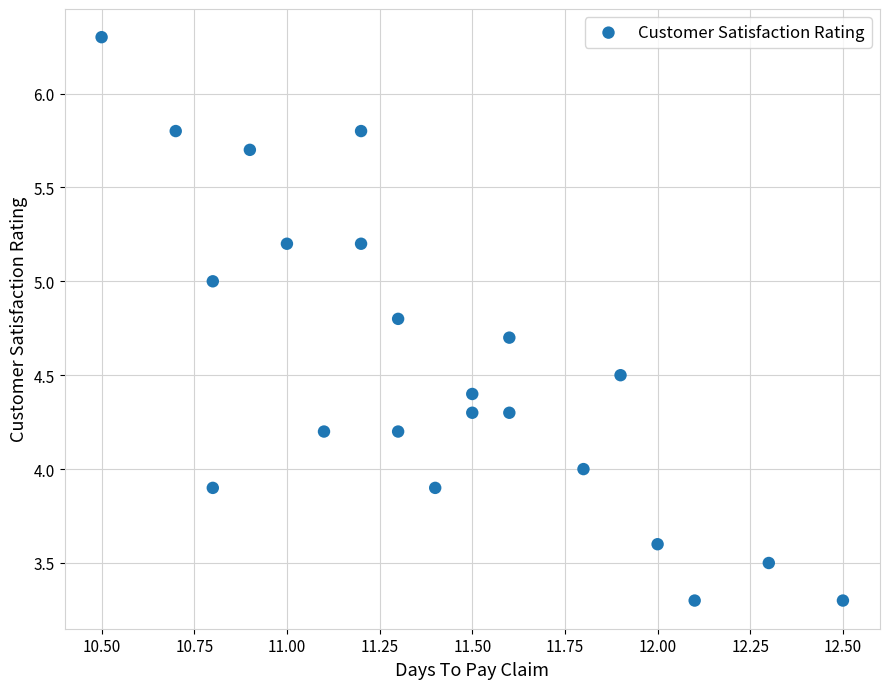

What is the range of Y values (max minus min)?

3.0